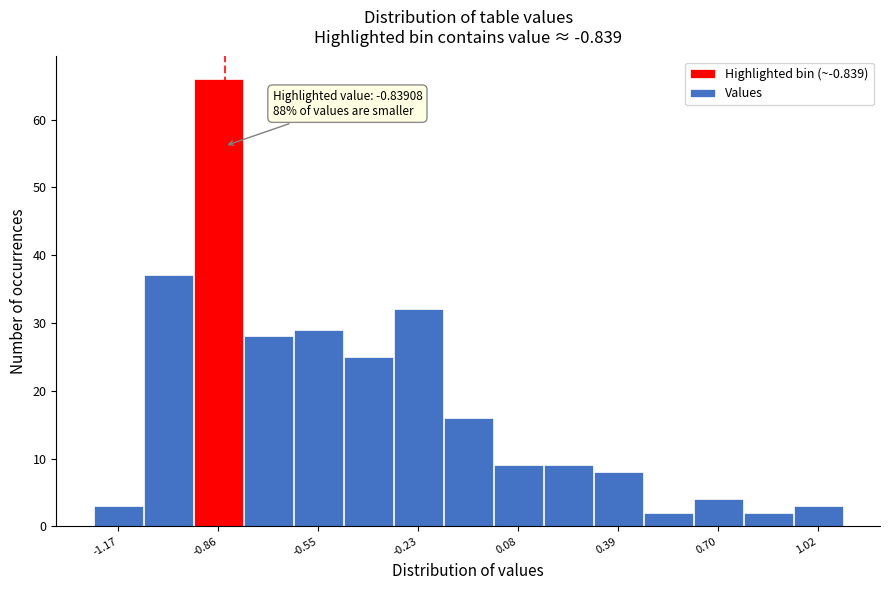

Around what value on the x-axis is the tallest bar? Give the approximate position of its centre, as read against the axis.

-0.85